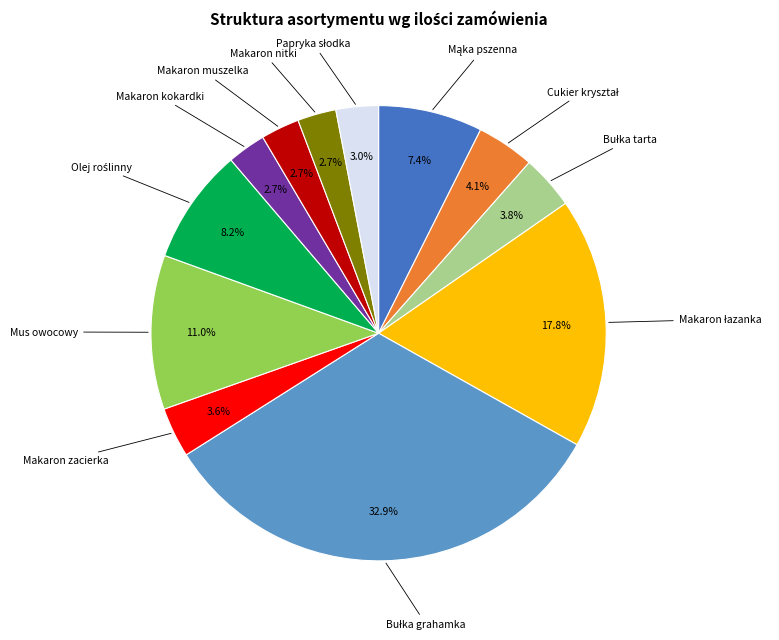

Does any single category account for the majority?

No